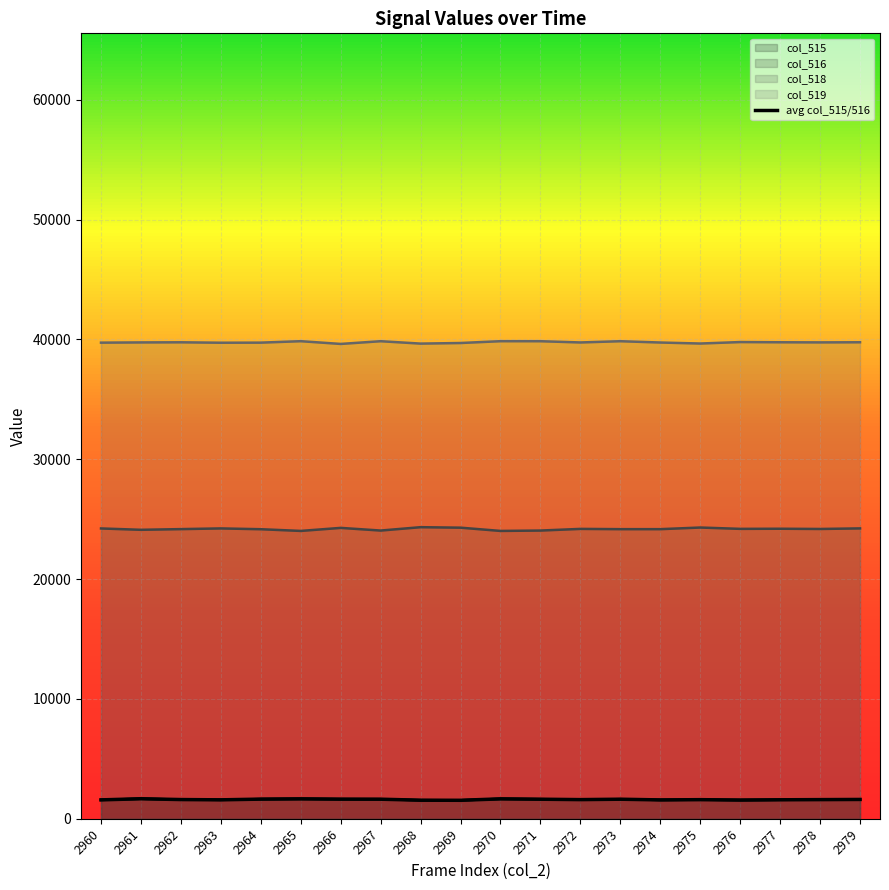

Is the value of col_516 at 2975 greater than the value of col_519 at 2974?

No